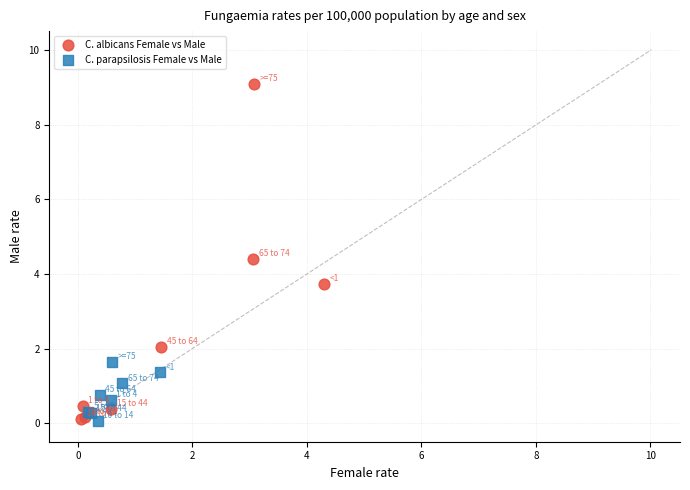

Which series has the largest Y range (max minus min)?

C. albicans Female vs Male